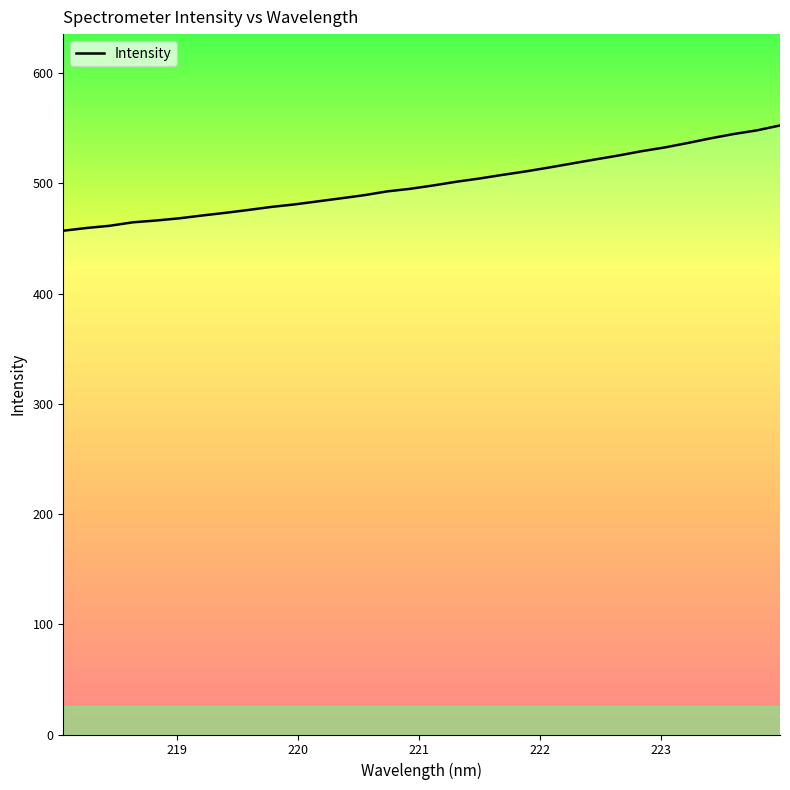

What is the maximum value shown in the chart?

552.4